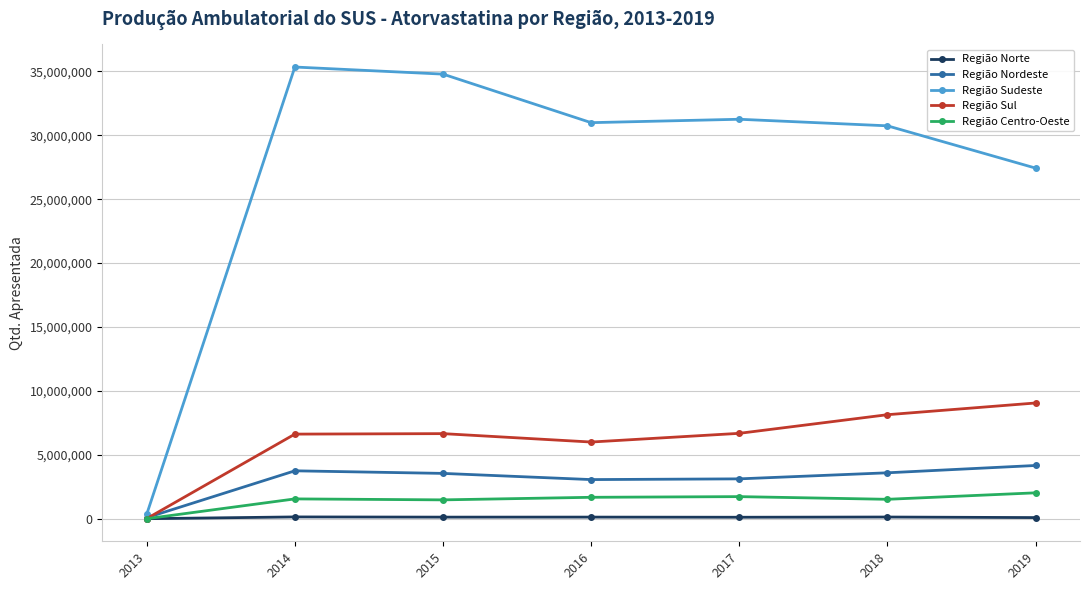

At how many categories does at least one series exceed 34284119?

2